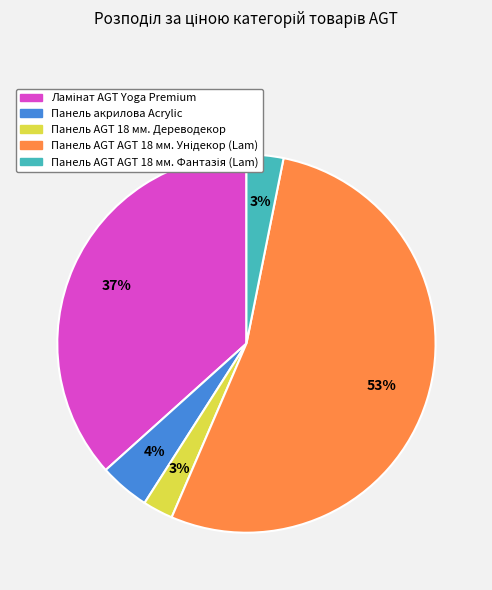

Is there any slice that represents more than half of the pie?

Yes